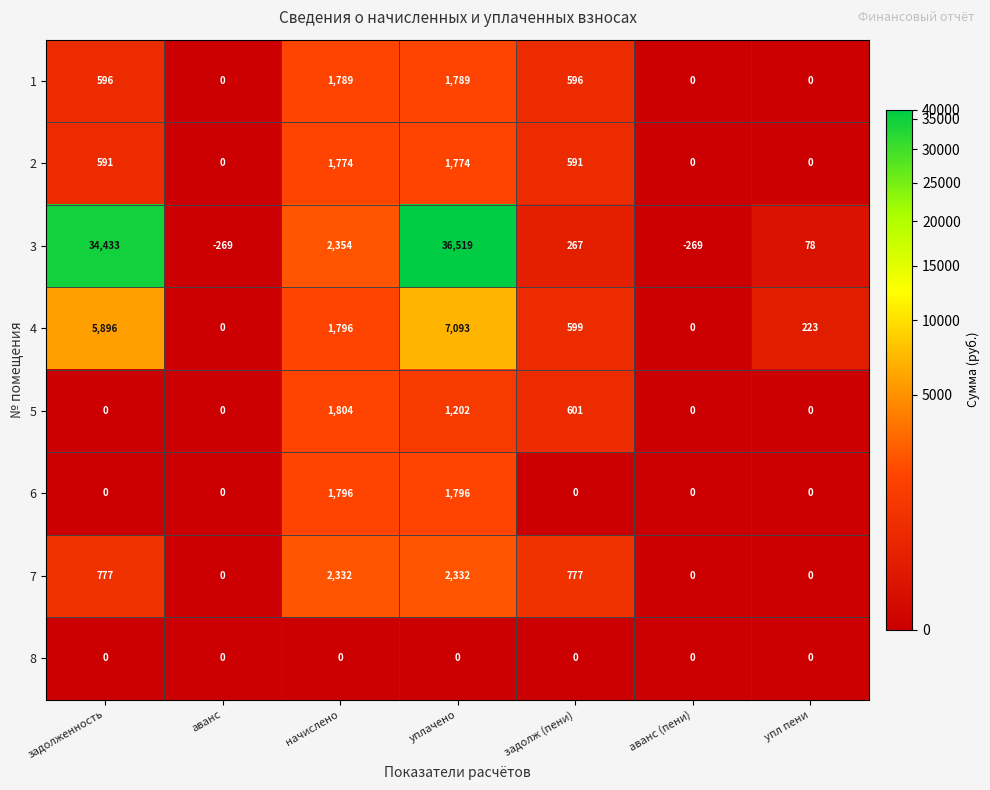

Which series has the largest range (max minus min)?

3